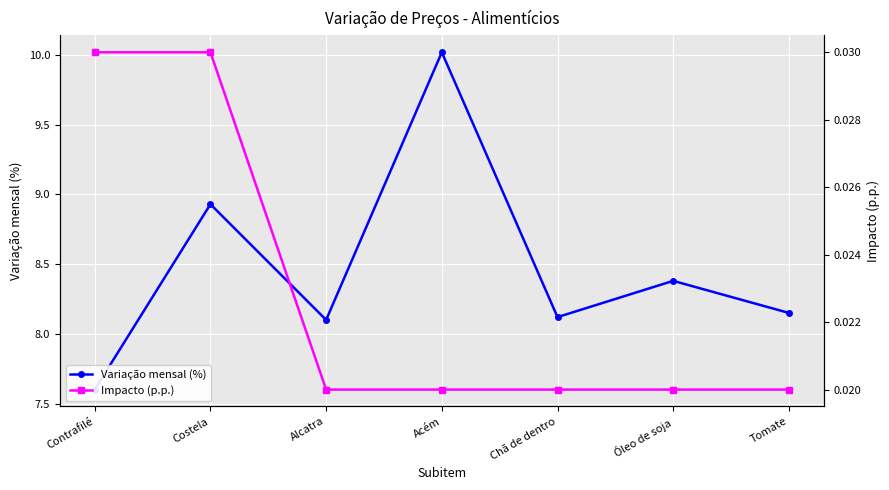

Rank the series by their average value, from highest to lowest.

Variação mensal (%), Impacto (p.p.)